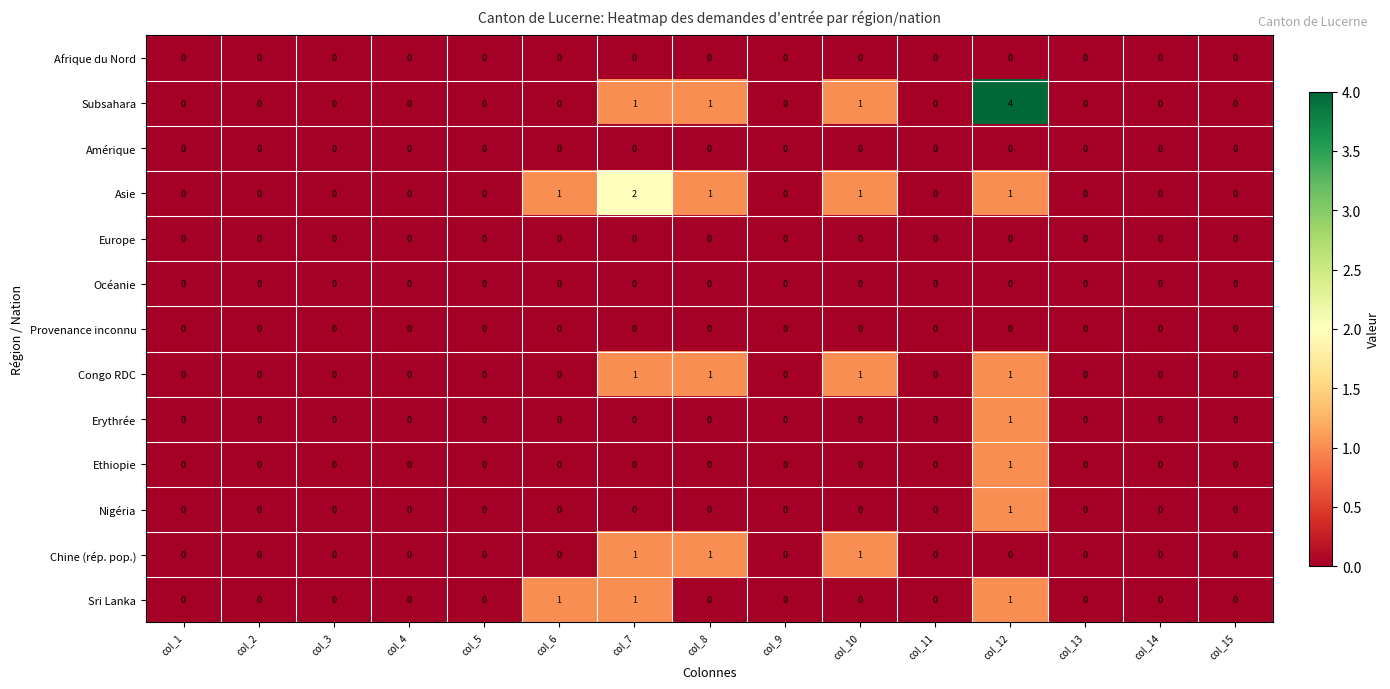

At which category is the sum across all series the highest?

col_12